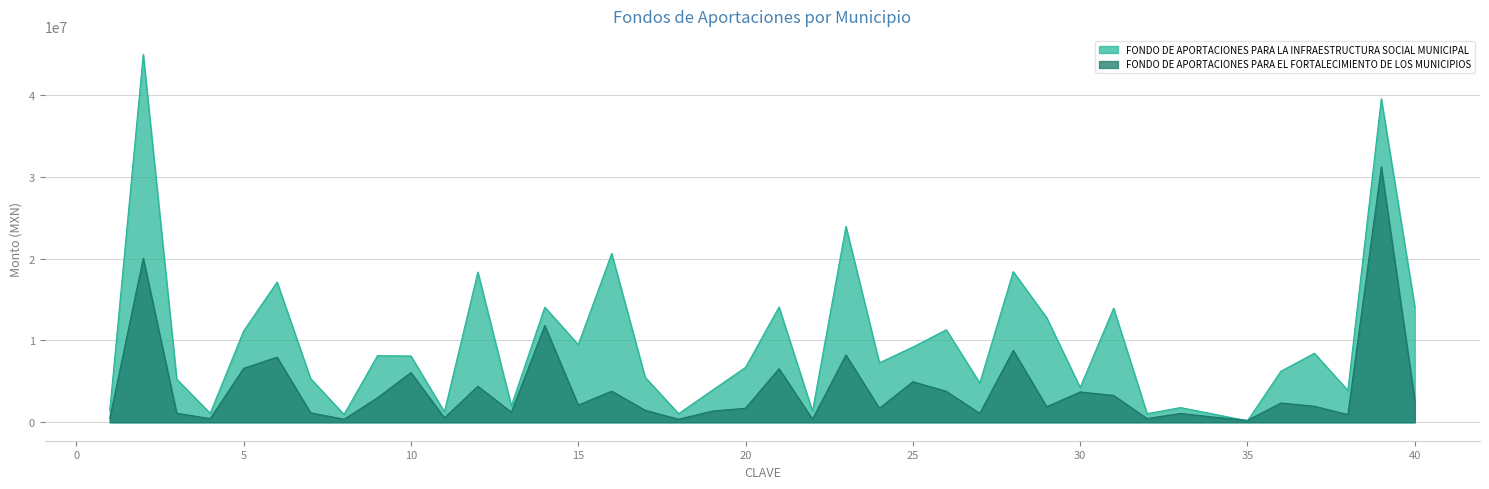

What is the value of the FONDO DE APORTACIONES PARA LA INFRAESTRUCTURA SOCIAL MUNICIPAL point at the 38th from the left?

3902711